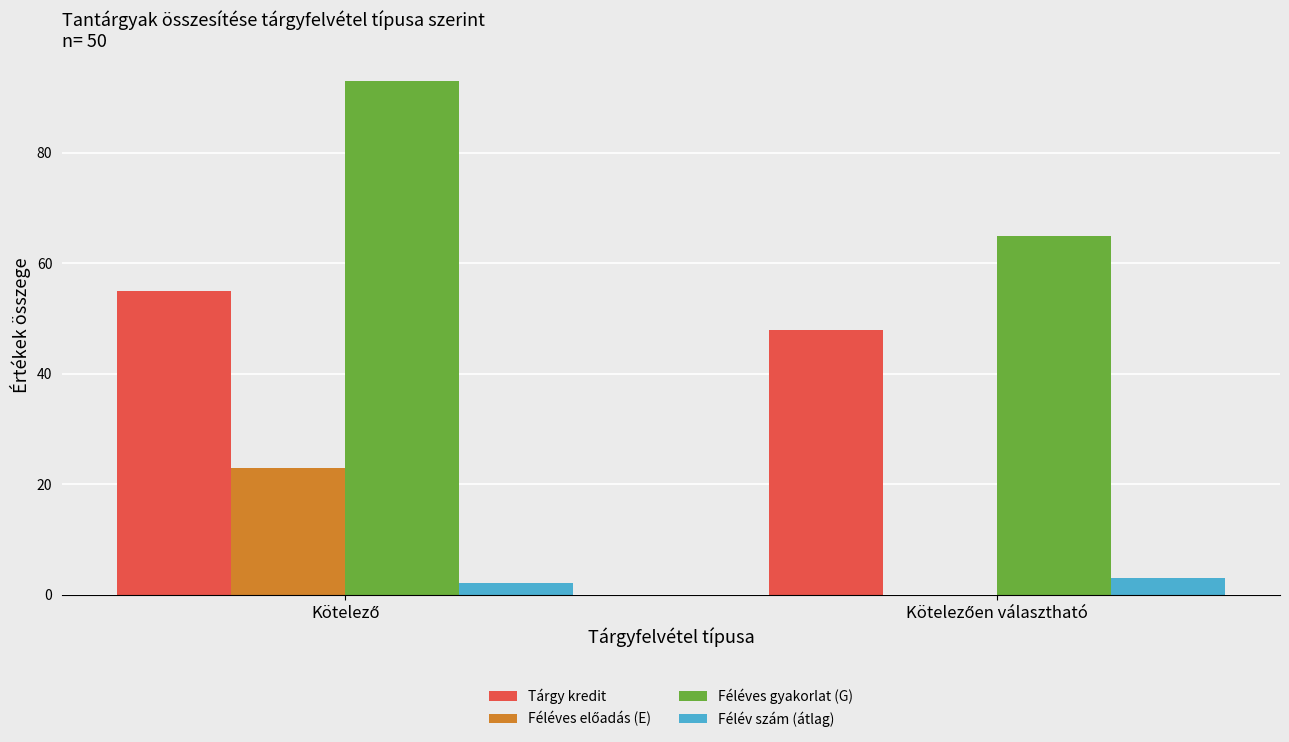

Which series has the largest total across all categories?

Féléves gyakorlat (G)